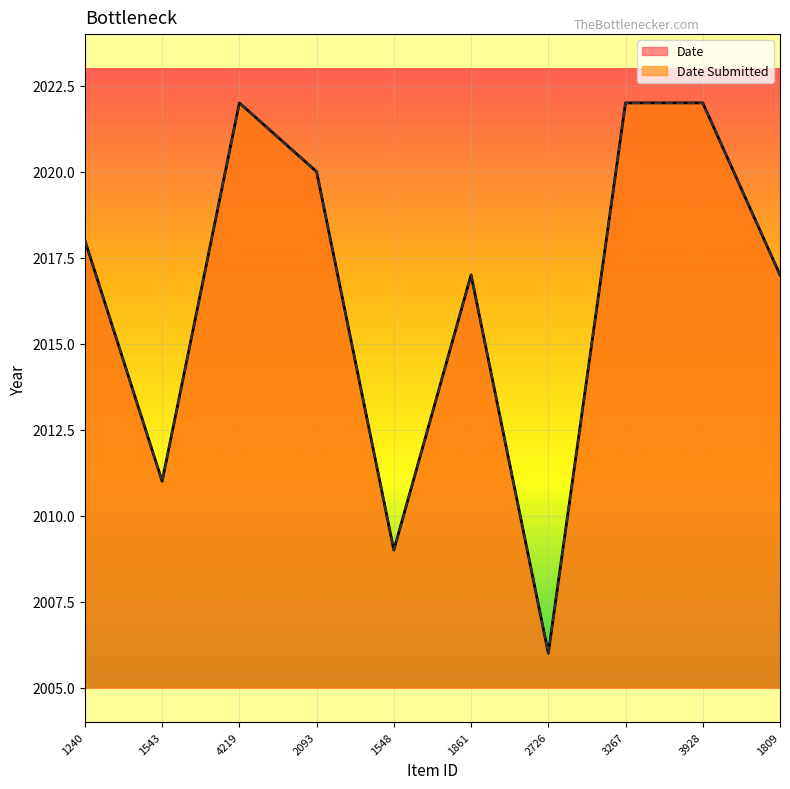

What is the average value of the Date Submitted series?

2016